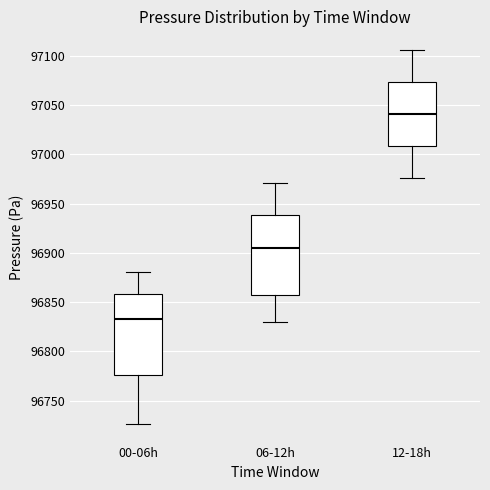

Which box has the lowest median line?

00-06h